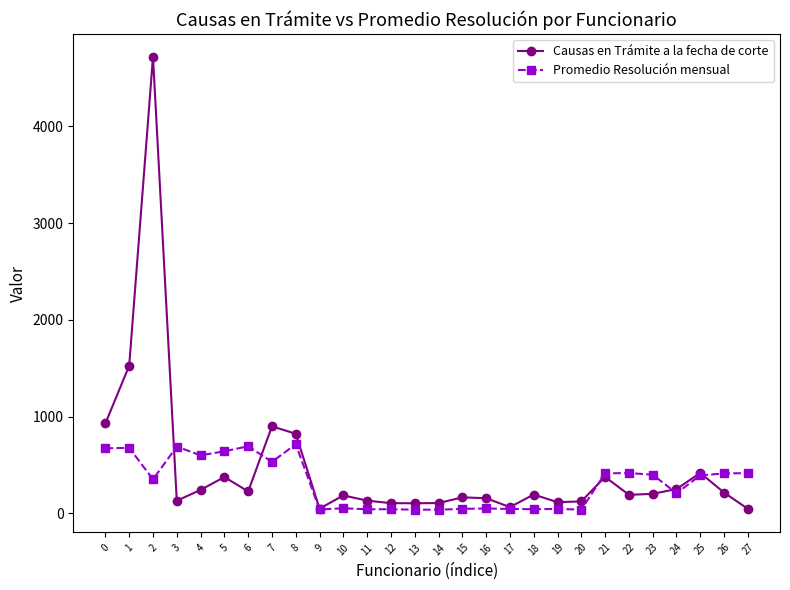

What value does the Promedio Resolución mensual series have at 1, to the nearest 100?

700